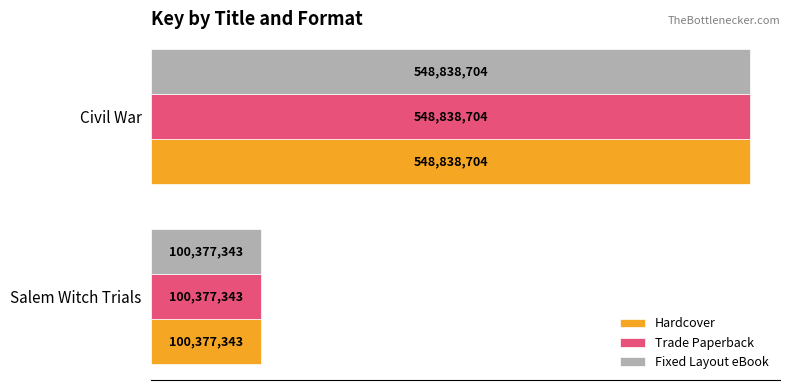

What is the sum of all Trade Paperback values?

649216047